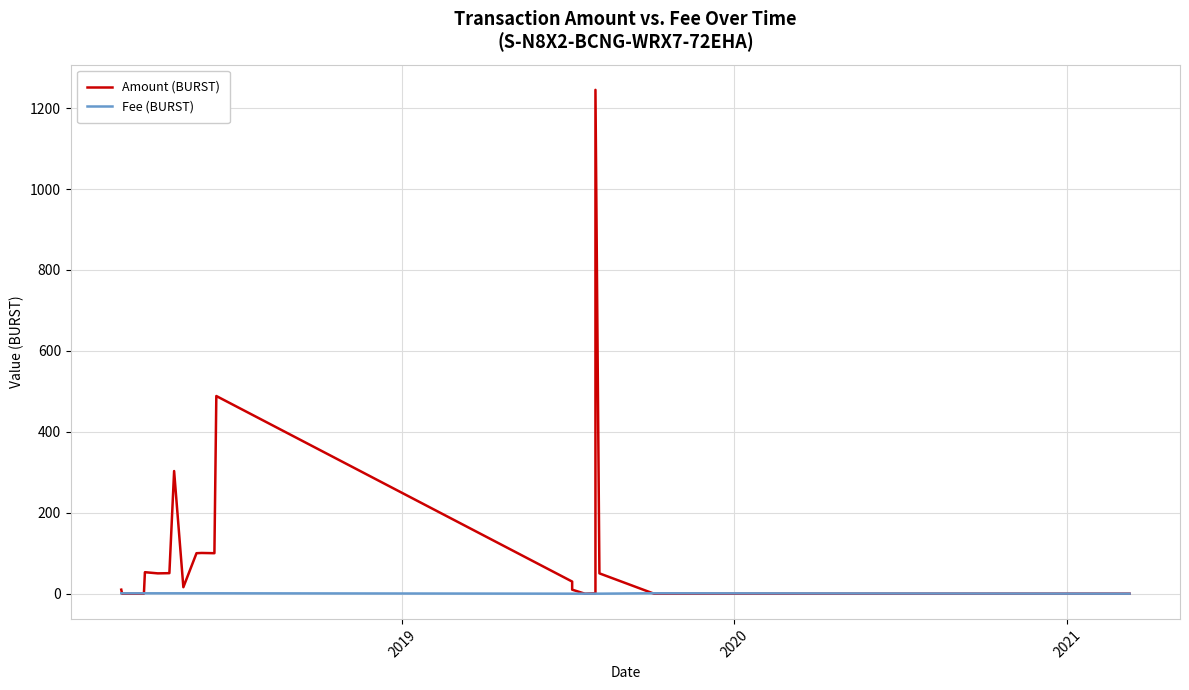

What is the maximum value for Amount (BURST)?

1245.0